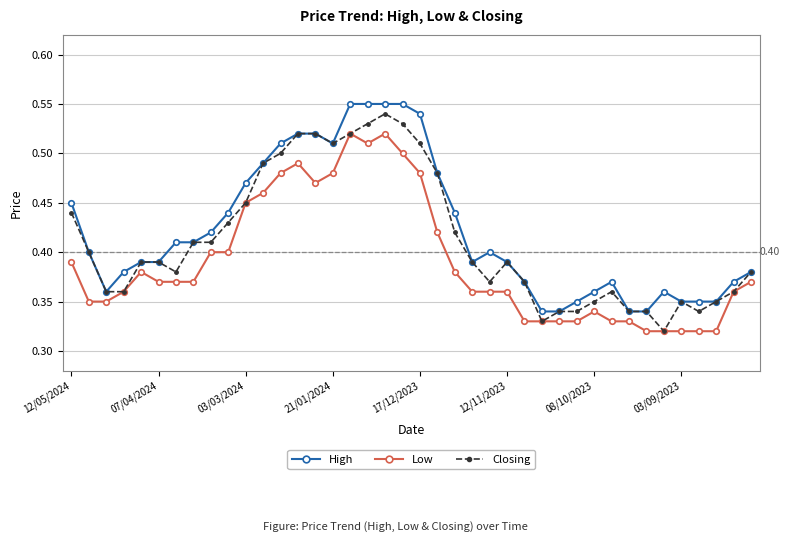

True or false: High and Low intersect in this chart.

False